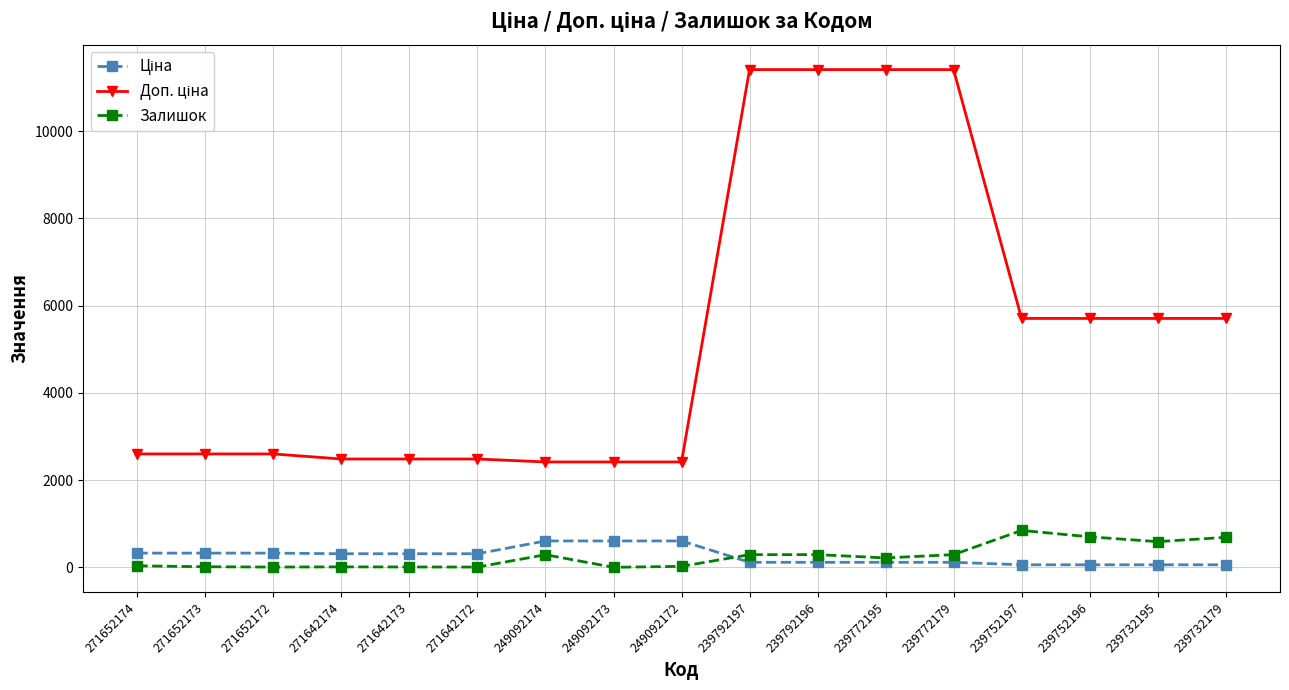

What is the maximum value shown in the chart?

11410.0